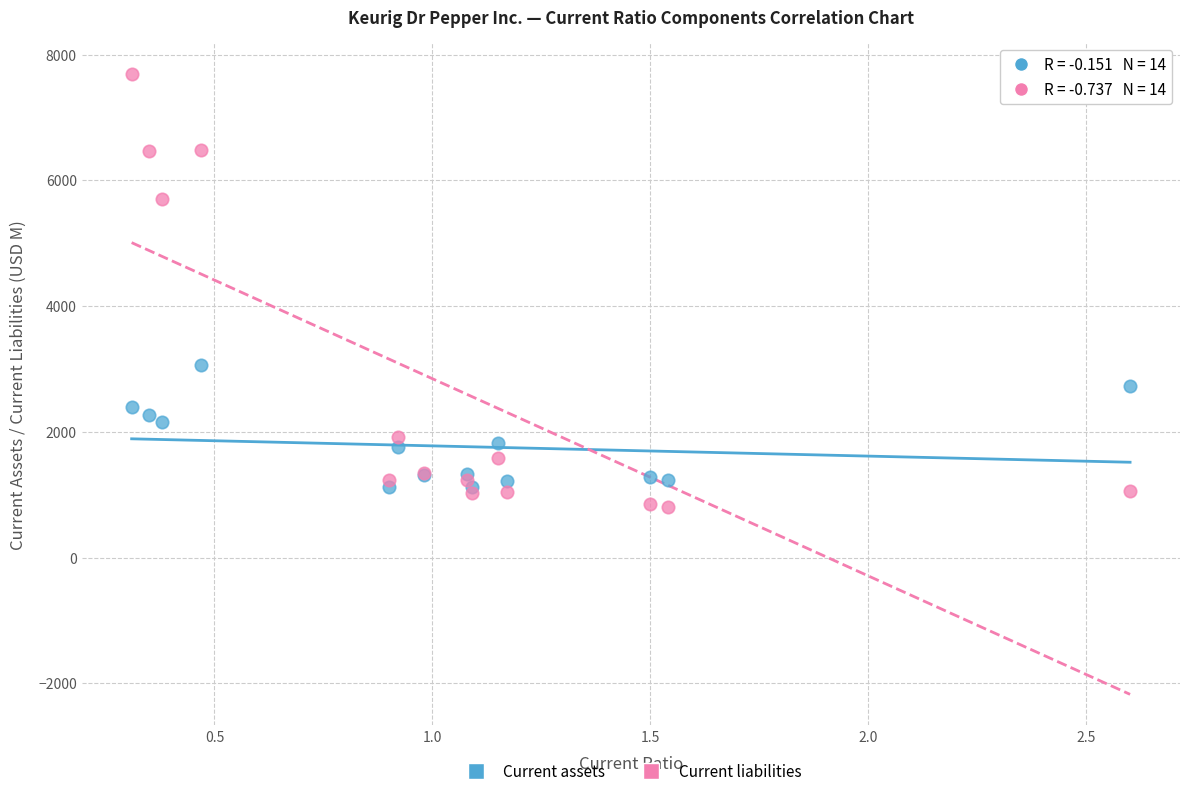

Which series has the largest Y range (max minus min)?

Current liabilities